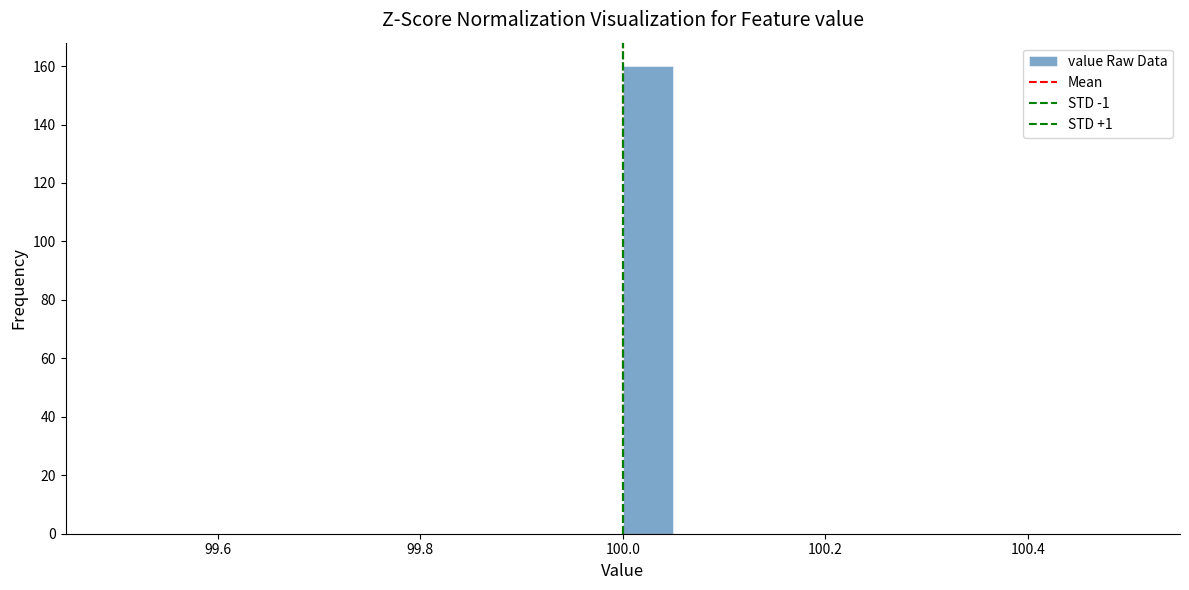

Read against the x-axis, roughly where is the centre of the tallest bar?

100.02